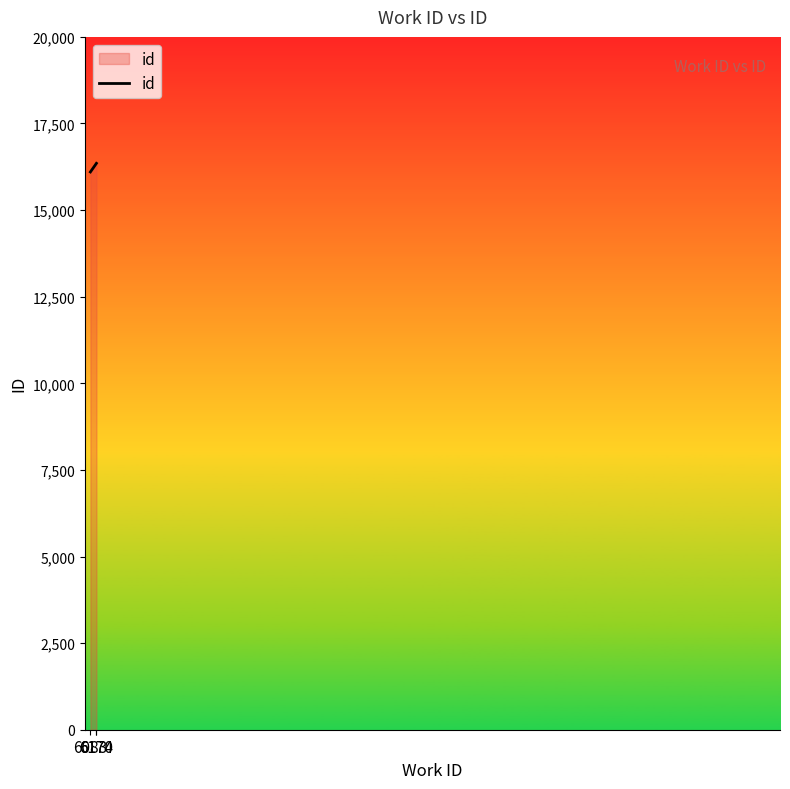

What is the smallest value displayed?

16101